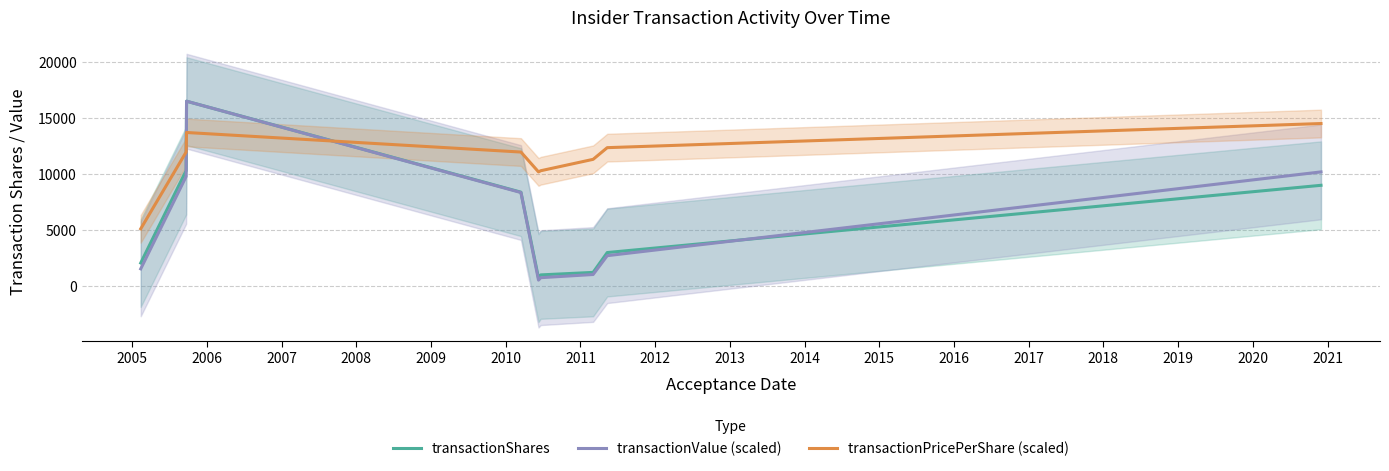

True or false: transactionPricePerShare (scaled) and transactionShares intersect in this chart.

True